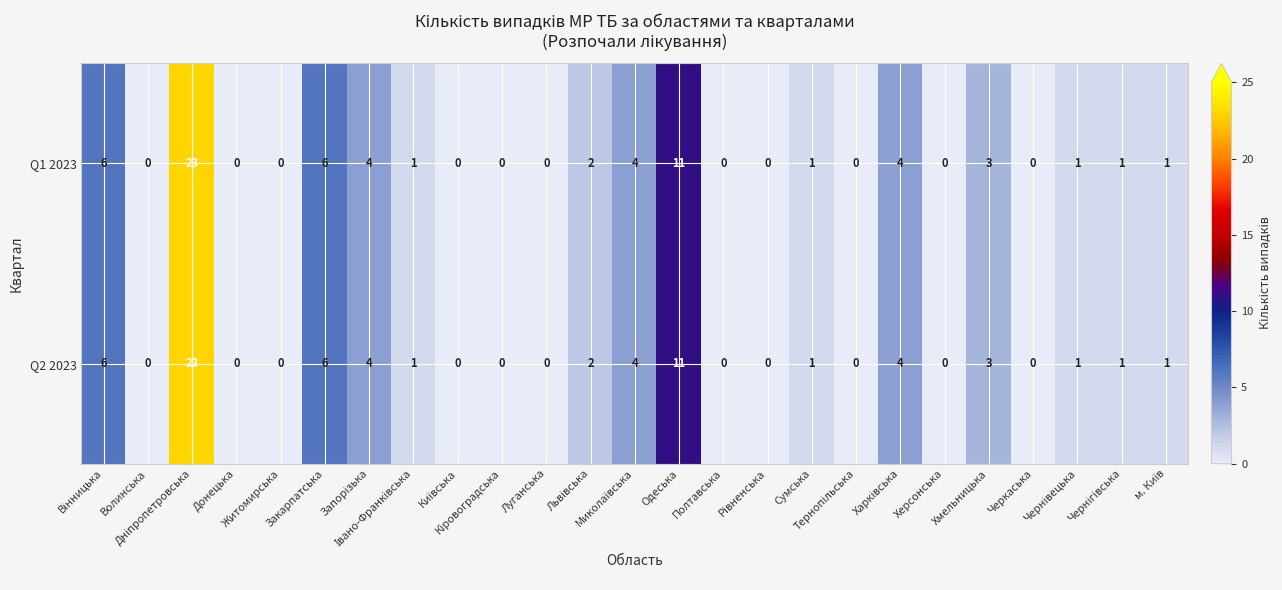

At how many categories does at least one series exceed 8?

2